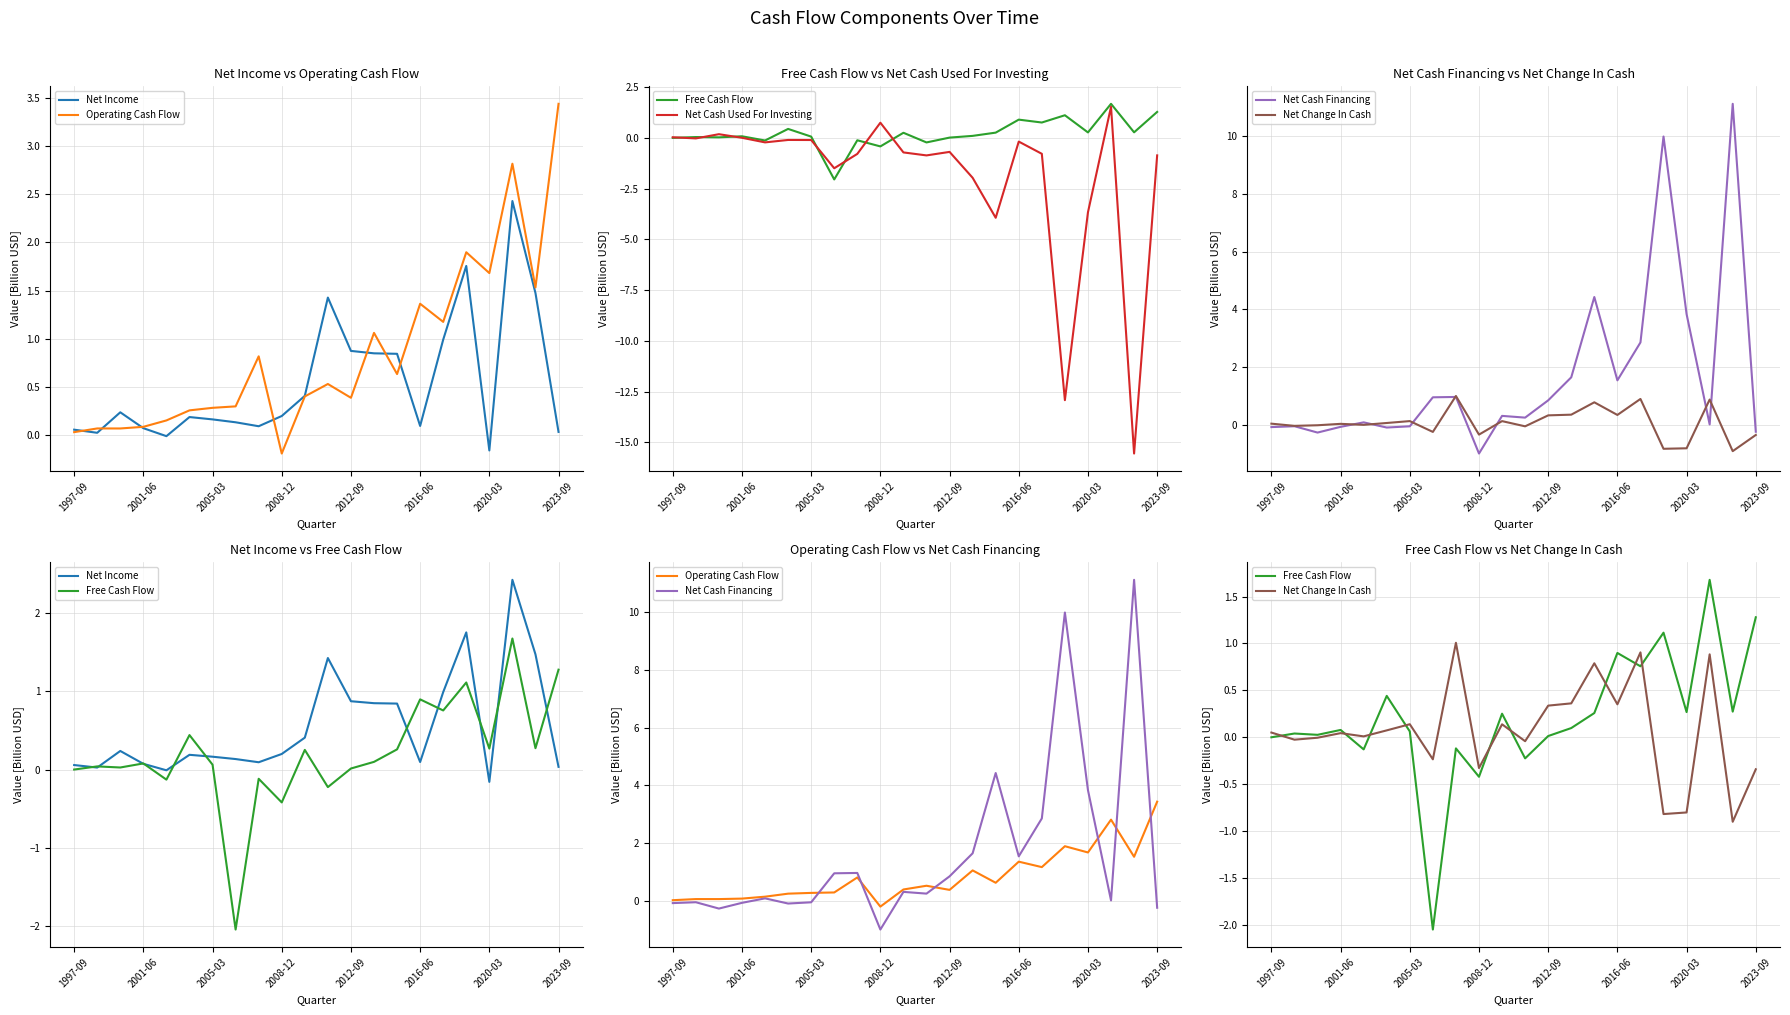

What is the value of the Net Income point at the 8th from the left?

0.1